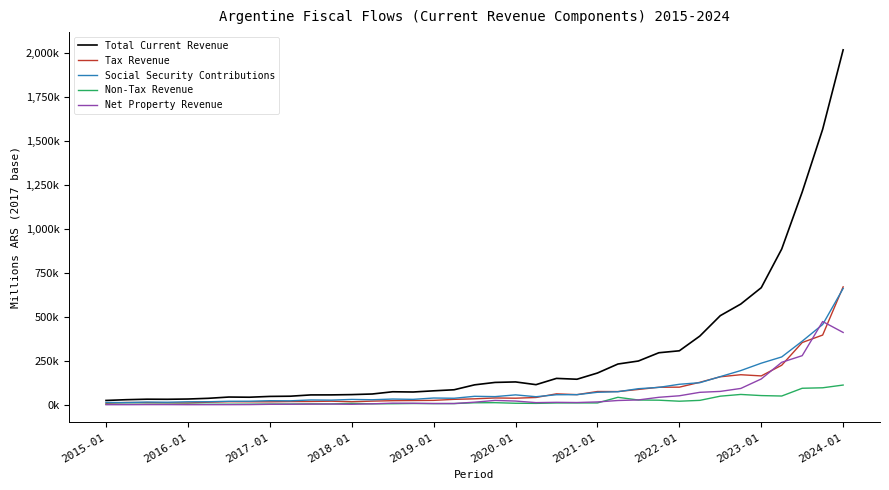

Does the chart display data point markers on the line(s)?

No